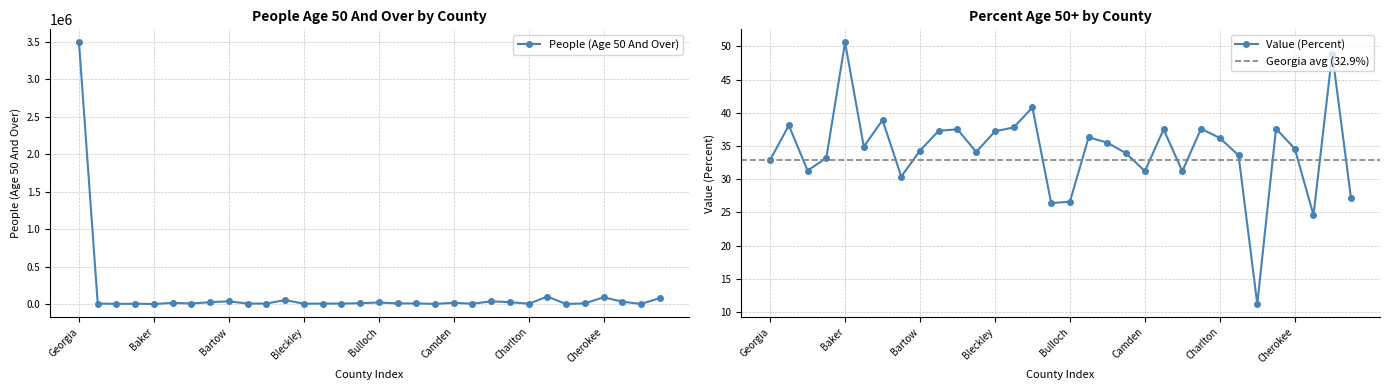

At which category is the sum across all series the highest?

Georgia